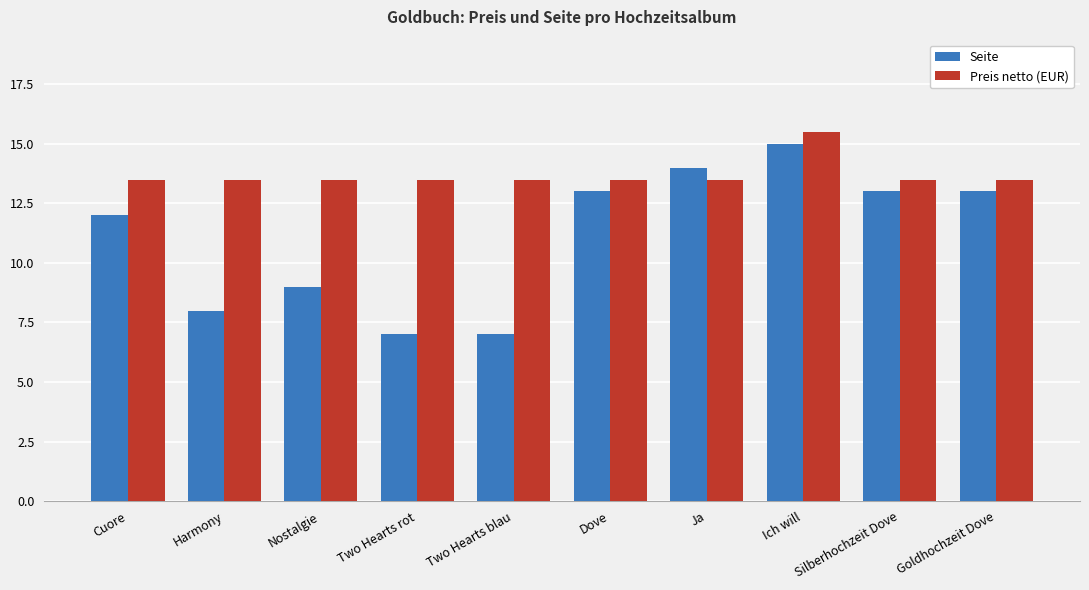

How many distinct data groups are displayed?

2